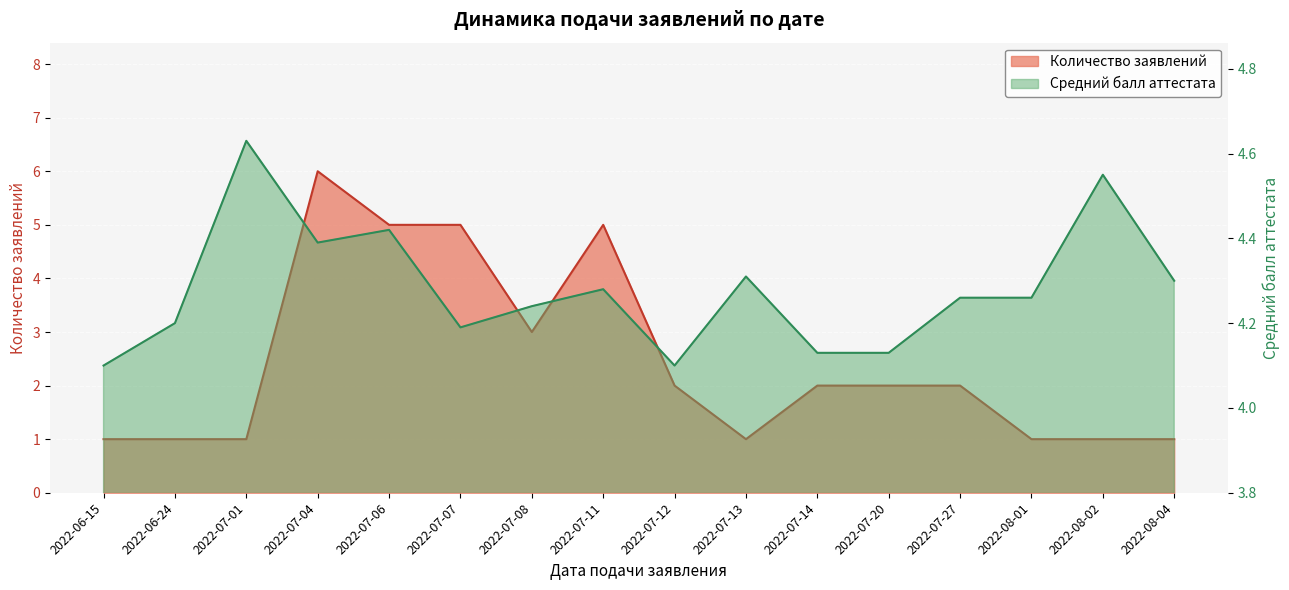

What is the value of the Средний балл point at the 15th from the left?

4.5